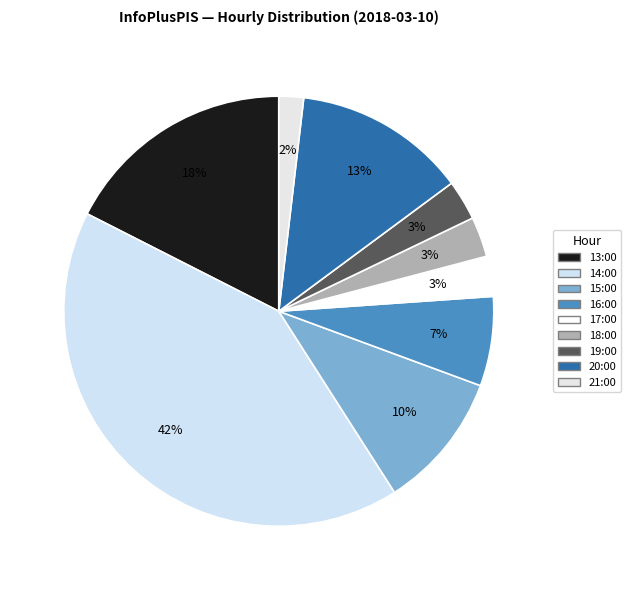

Rank the categories by value from highest to lowest.

14:00, 13:00, 20:00, 15:00, 16:00, 17:00, 18:00, 19:00, 21:00